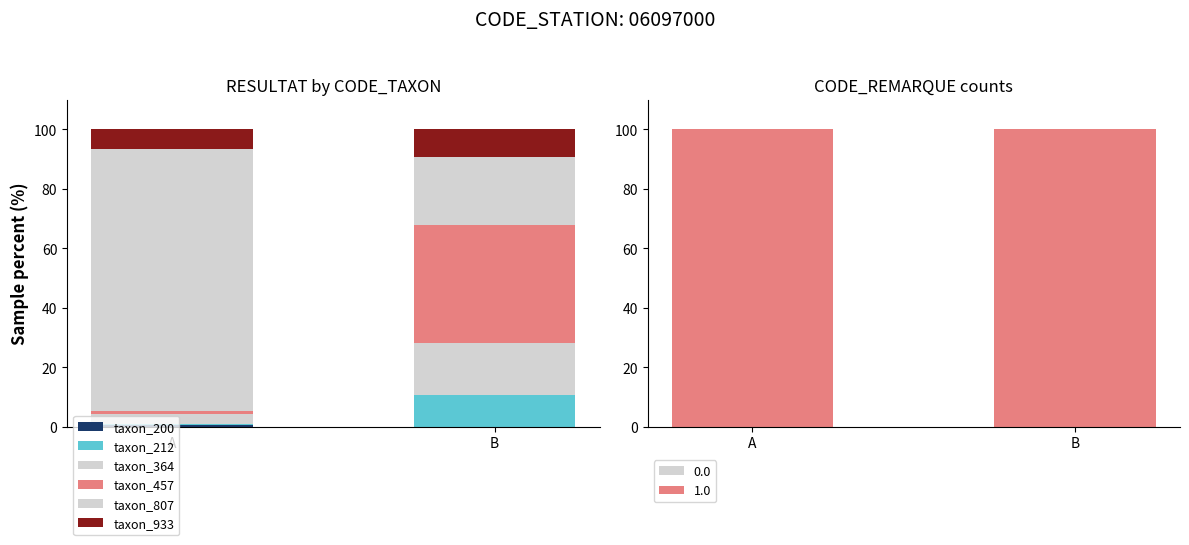

What is the difference between the highest and lowest values at B?

39.7